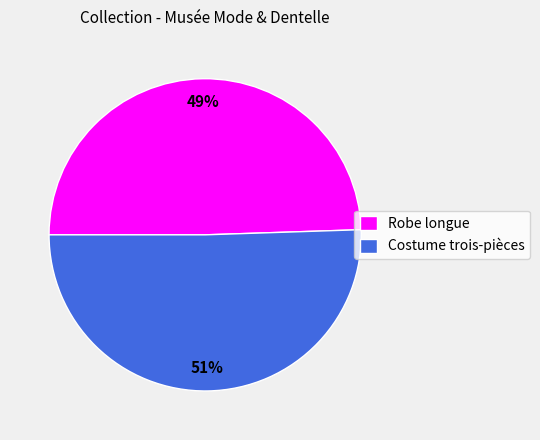

Approximately how many times larger is the value at Robe longue compared to Costume trois-pièces?

1.0